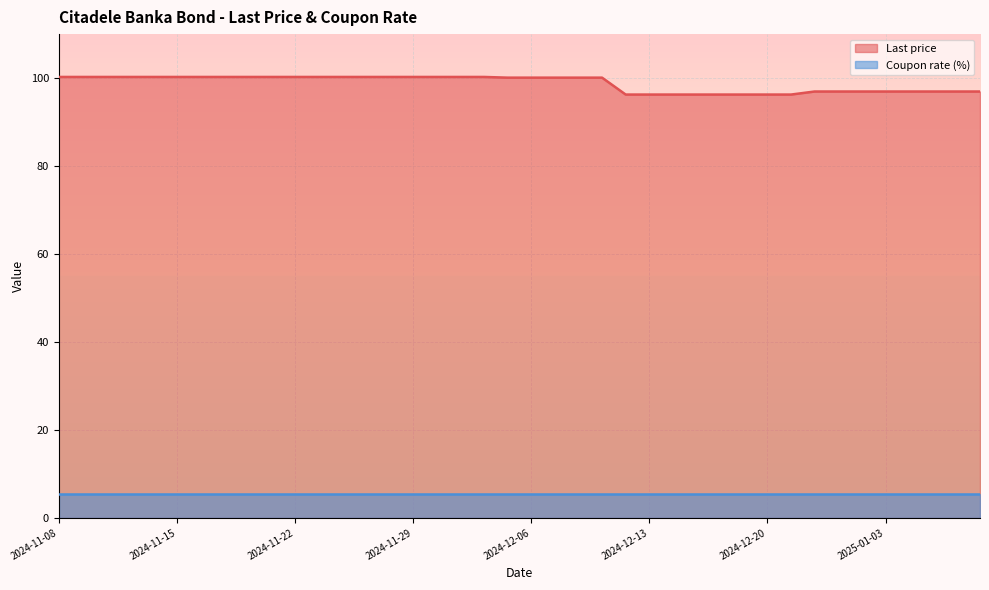

What is the difference between the second highest and minimum values?

4.0